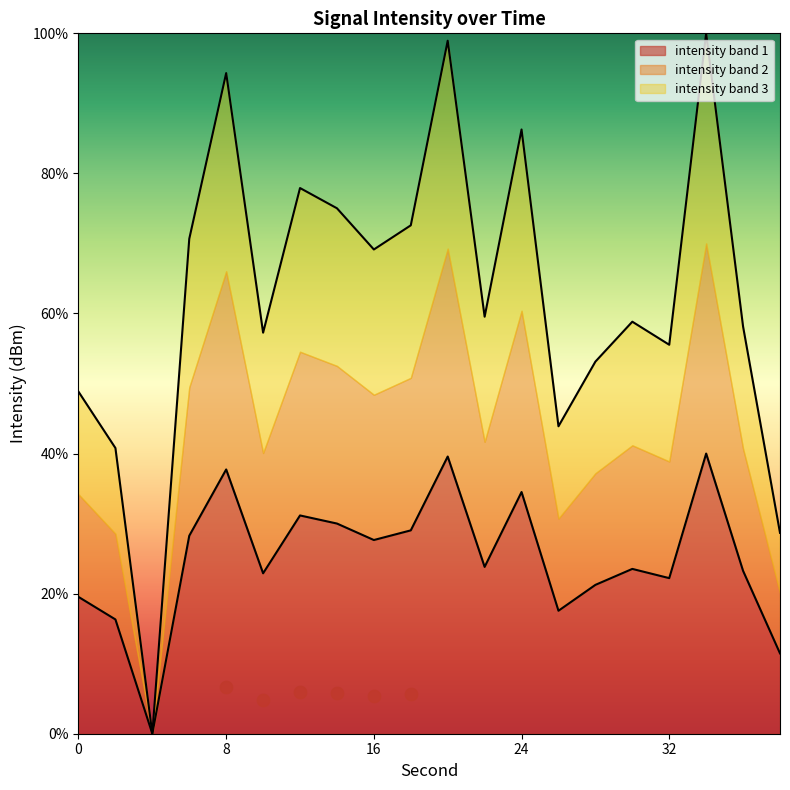

What is the highest value of the intensity band 1 series?

40.0